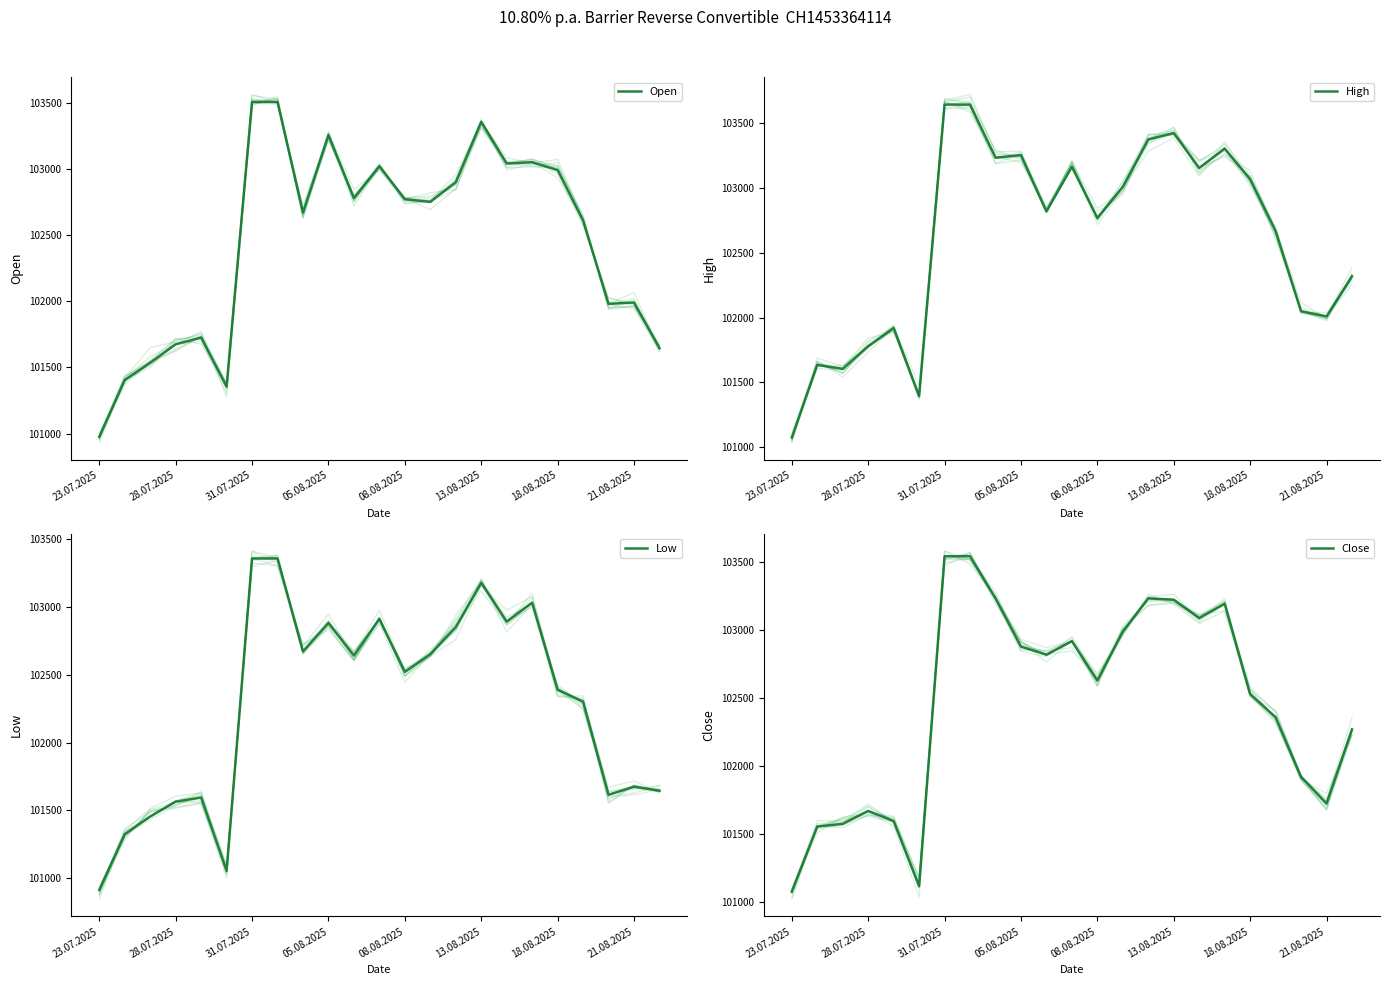

At which label is Open closest to 102240?

21.08.2025